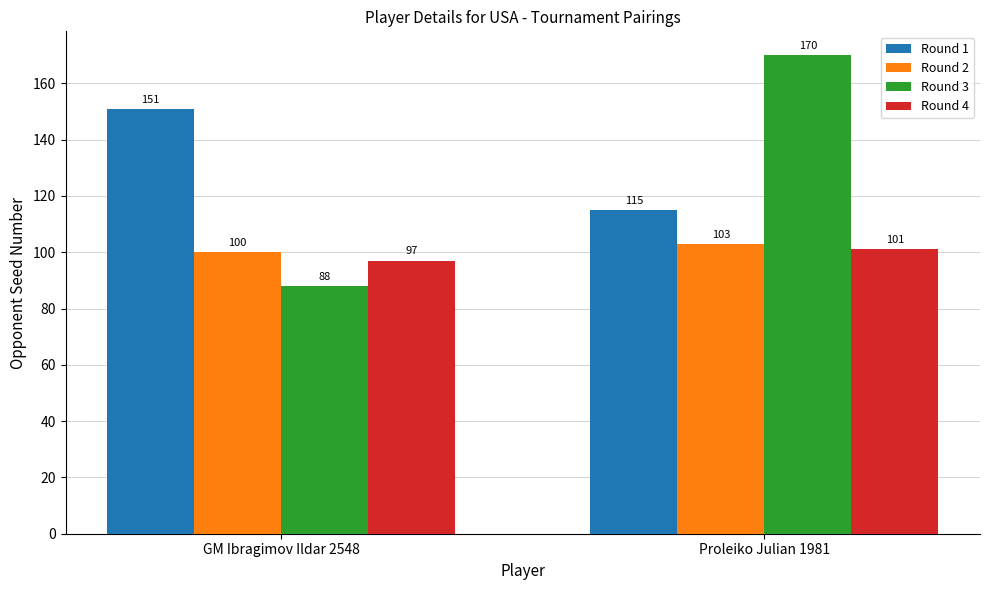

What is the difference between the maximum and minimum values in the Round 1 series?

36